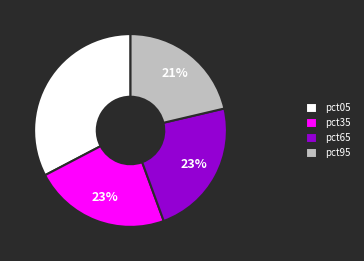

What is the smallest slice in the pie chart?

pct95